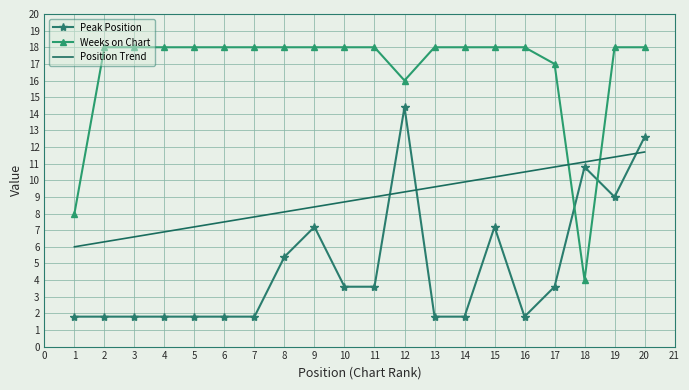

Where does the Peak Position series first go above 3?

8